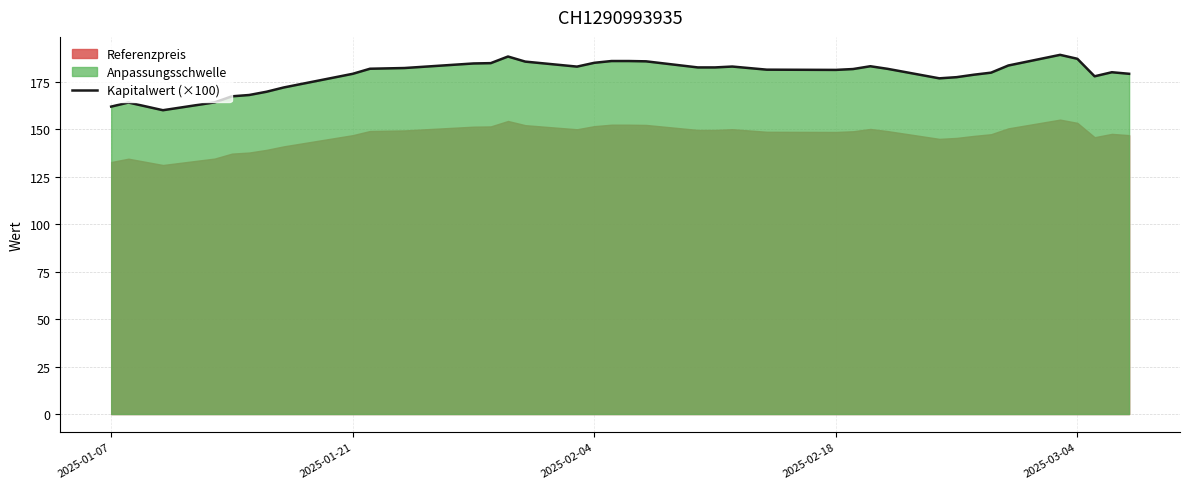

What value does the data have at 2025-01-07?

162.0